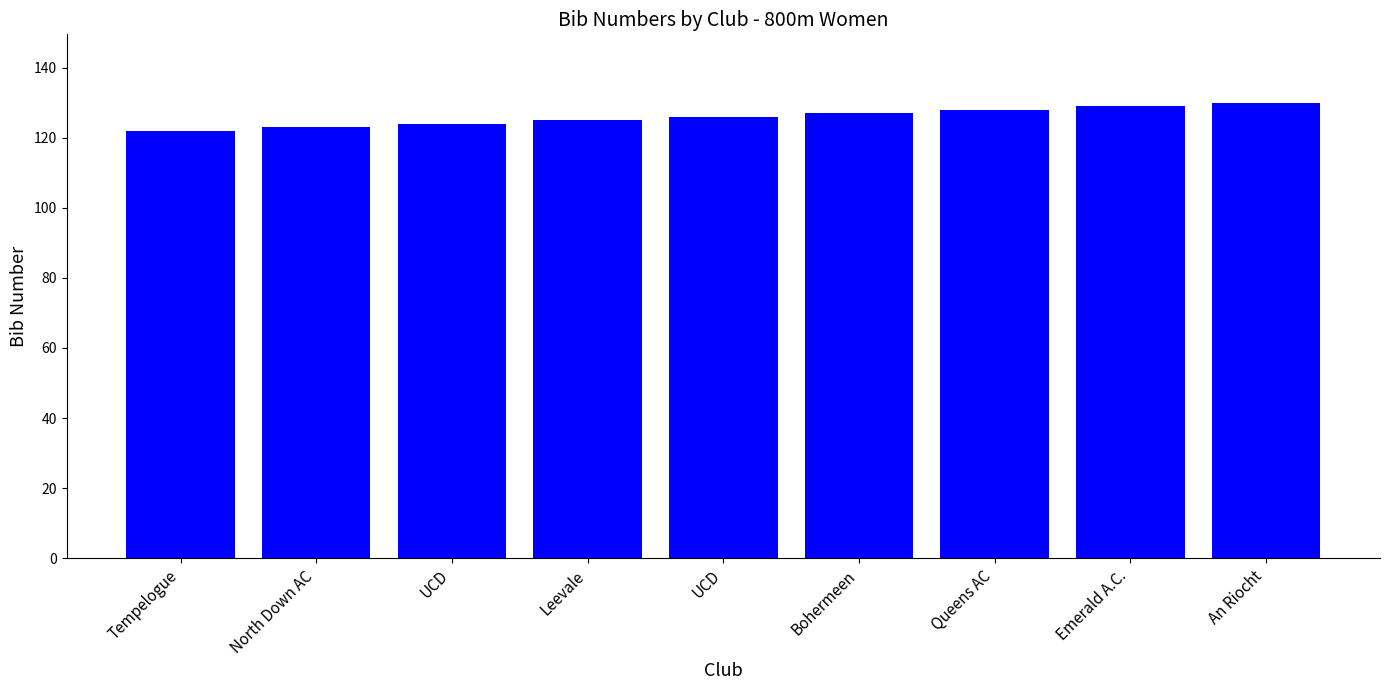

How many series are shown in this chart?

1